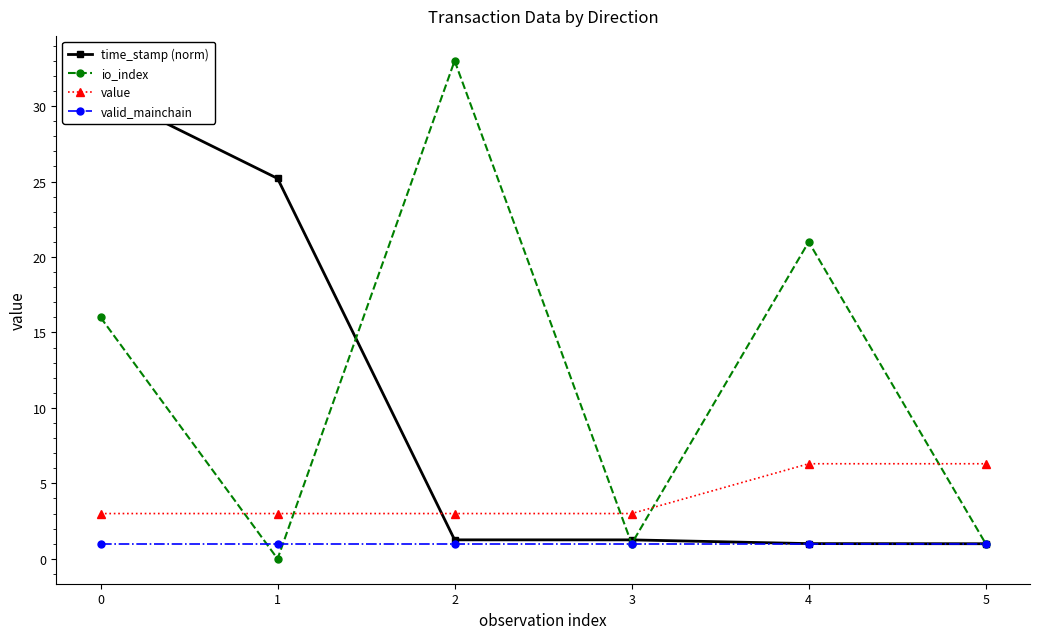

True or false: time_stamp (norm) and value cross at least once.

True